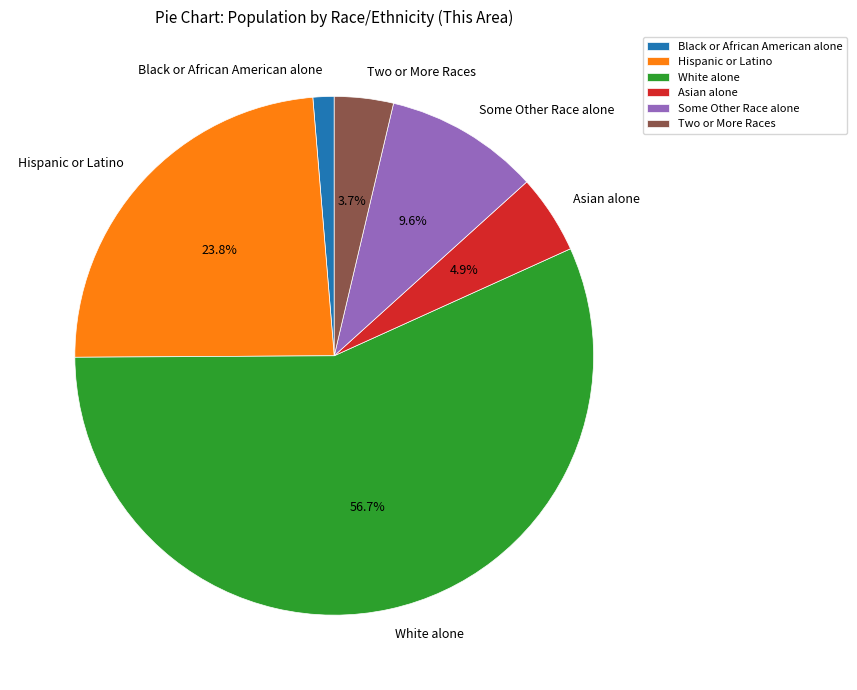

To the nearest percent, what is the average slice percentage?

17%